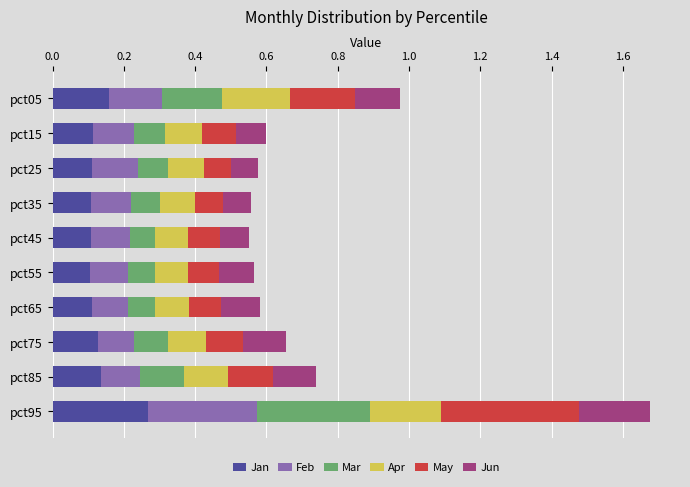

At which category is the sum across all series the highest?

pct95